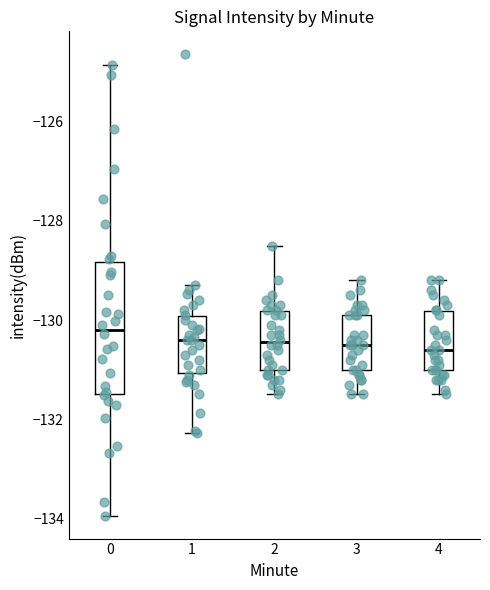

Which box's median line is the highest?

0